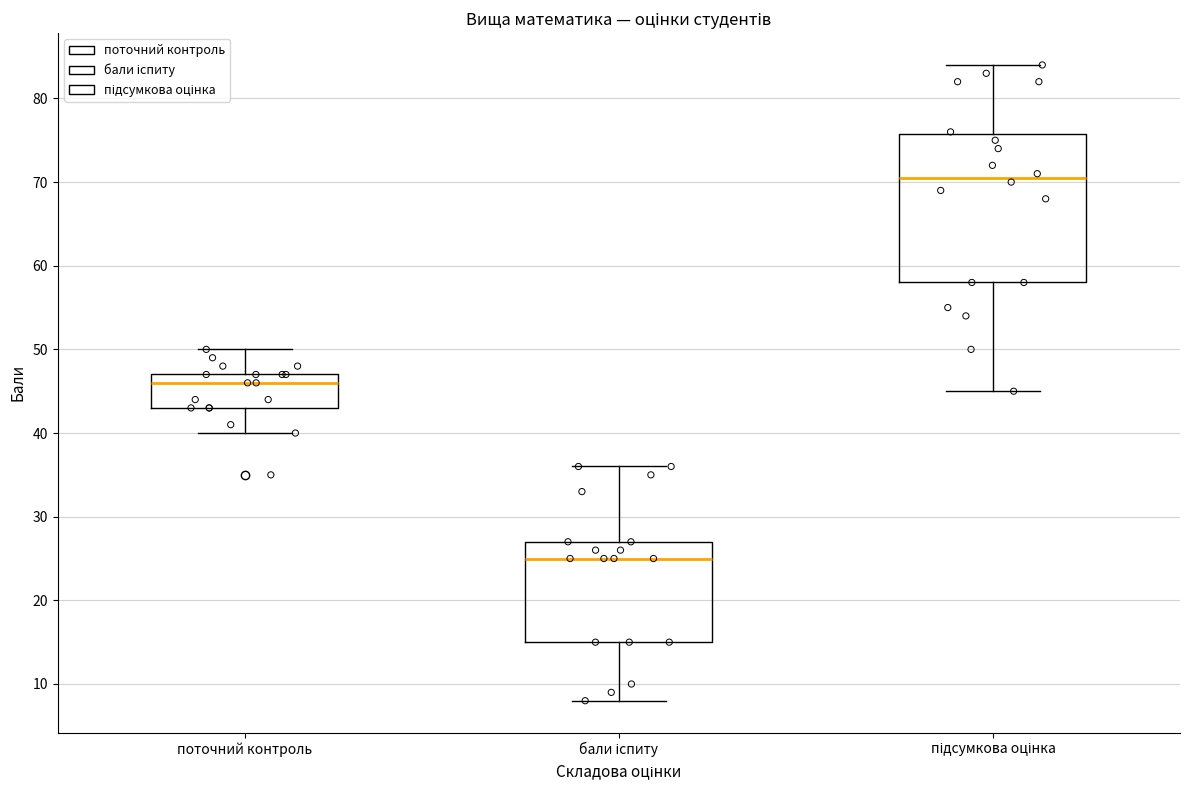

Reading left to right, transcribe this box plot: for each box, give where its median line is, the range the box spans, and where its two whiskers end, as read against the y-axis. The values are not printed on the chart, so give them approximately, as read against the axis.

поточний контроль: median 46, box 43 to 47, whiskers 40 to 50
бали іспиту: median 25, box 15 to 27, whiskers 8 to 36
підсумкова оцінка: median 71, box 58 to 76, whiskers 45 to 84